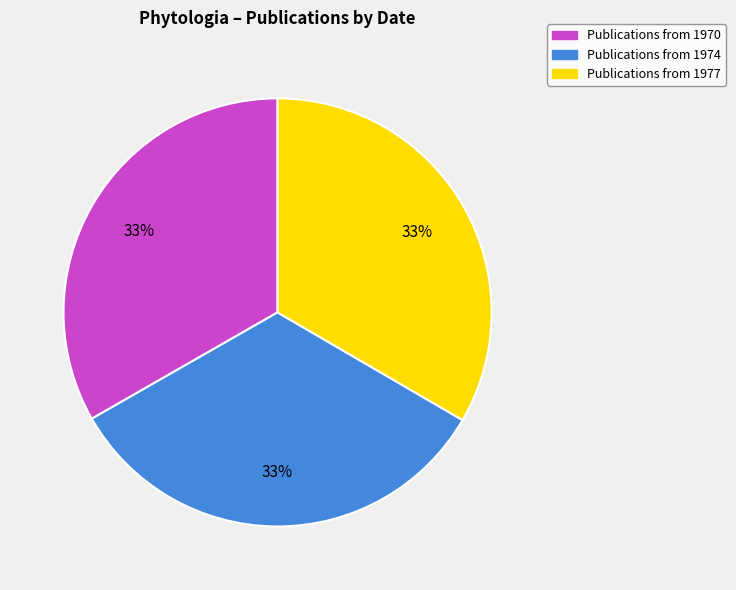

How many slices are in this pie chart?

3